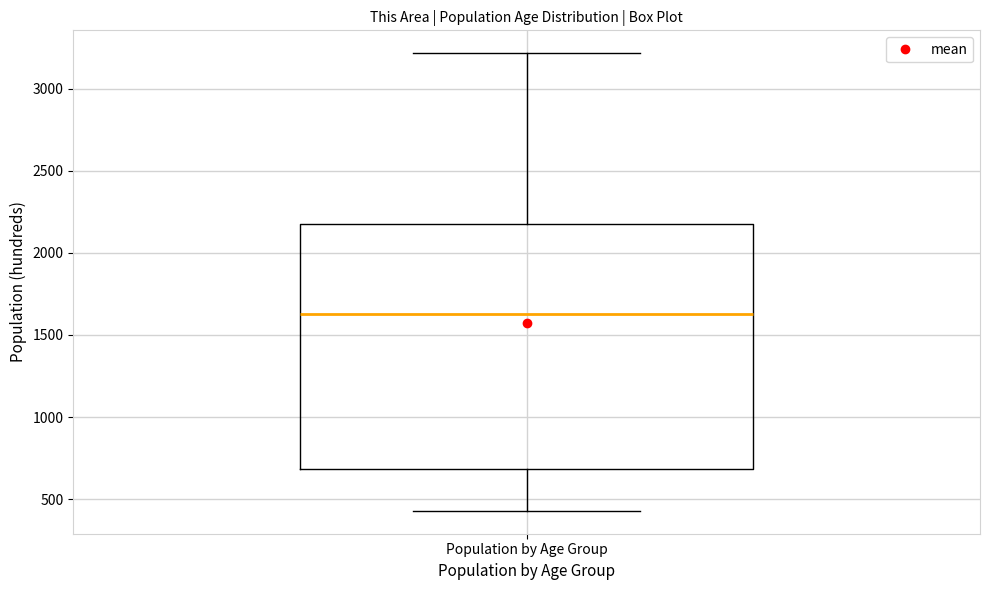

Transcribe this box plot: give where the median line is, the range the box spans, and where the two whiskers end, as read against the y-axis. The values are not printed on the chart, so give them approximately, as read against the axis.

median 1650, box 700 to 2150, whiskers 450 to 3200